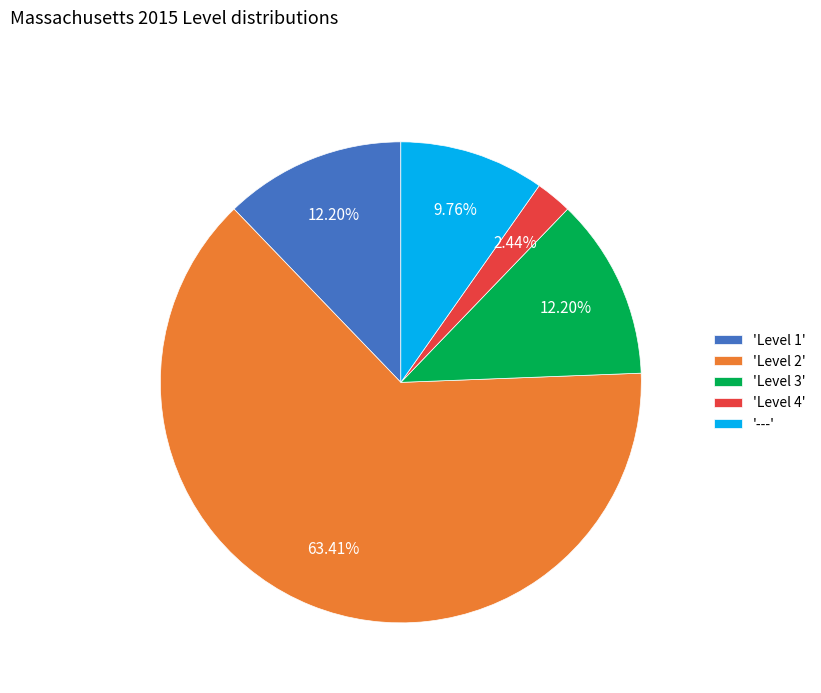

Between '---' and 'Level 1', which is larger?

'Level 1'